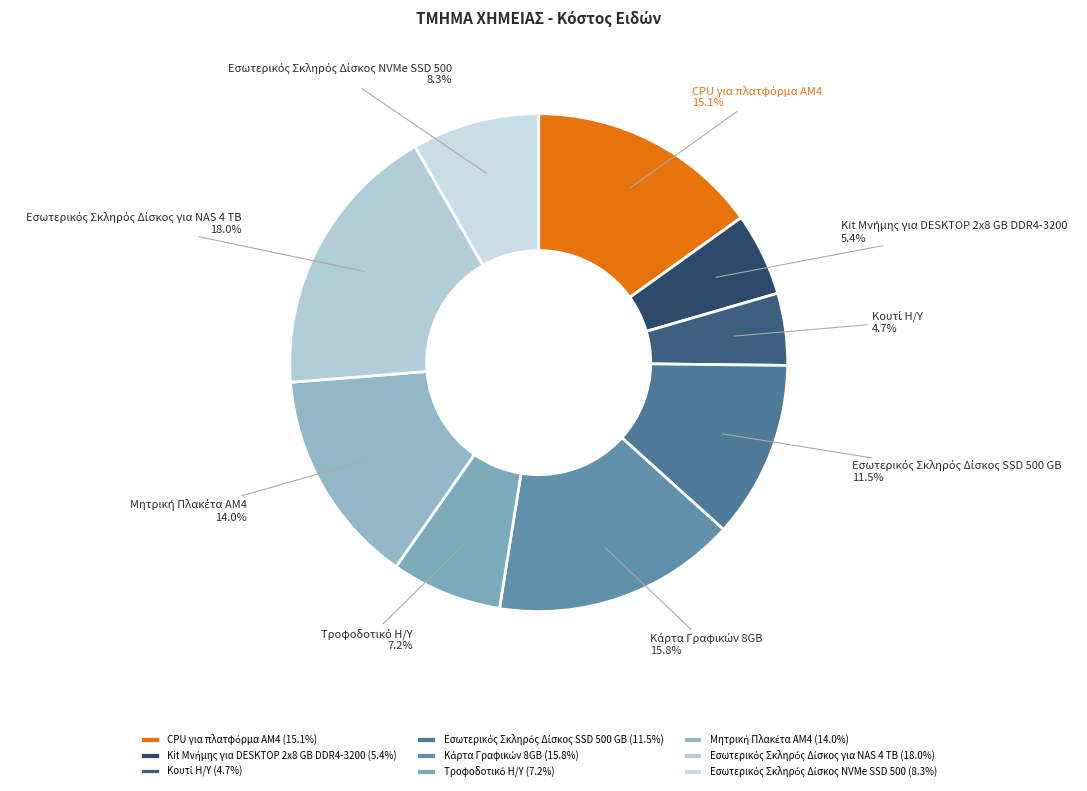

Does any single category account for the majority?

No